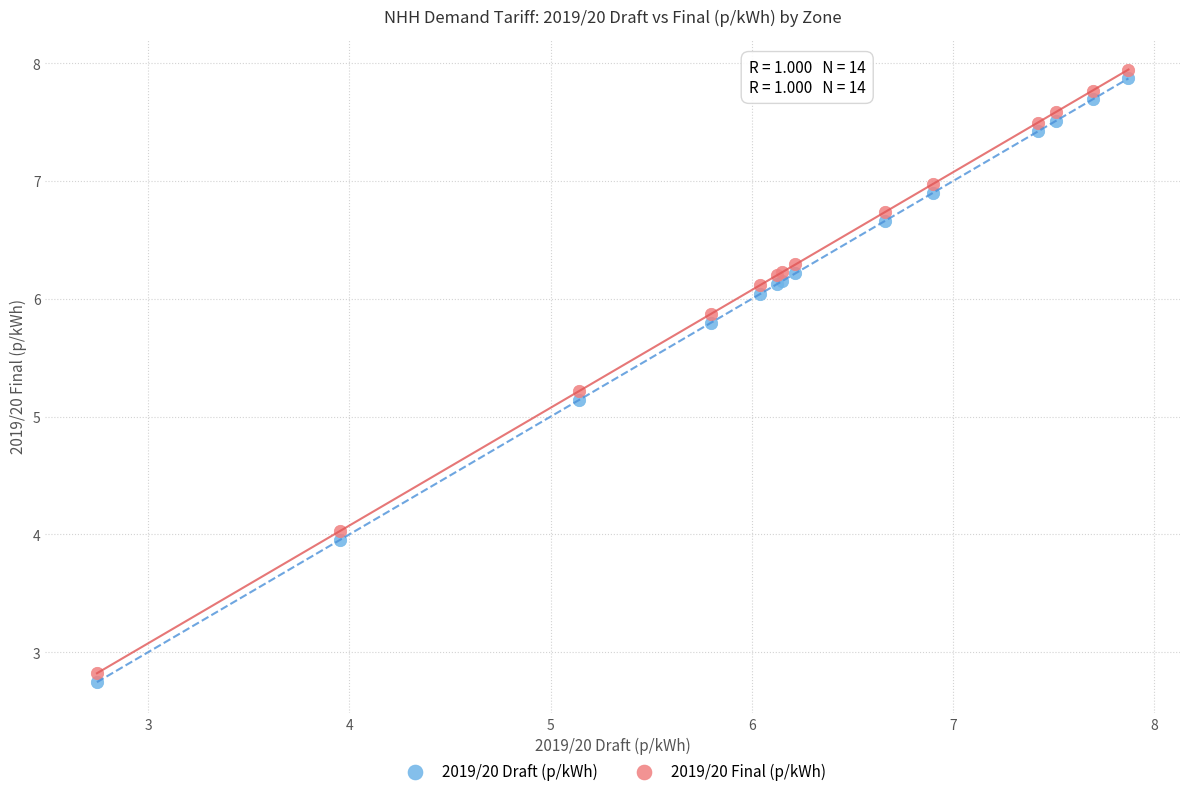

In the 2019/20 Final (p/kWh) series, what Y value is closest to 5?

5.2